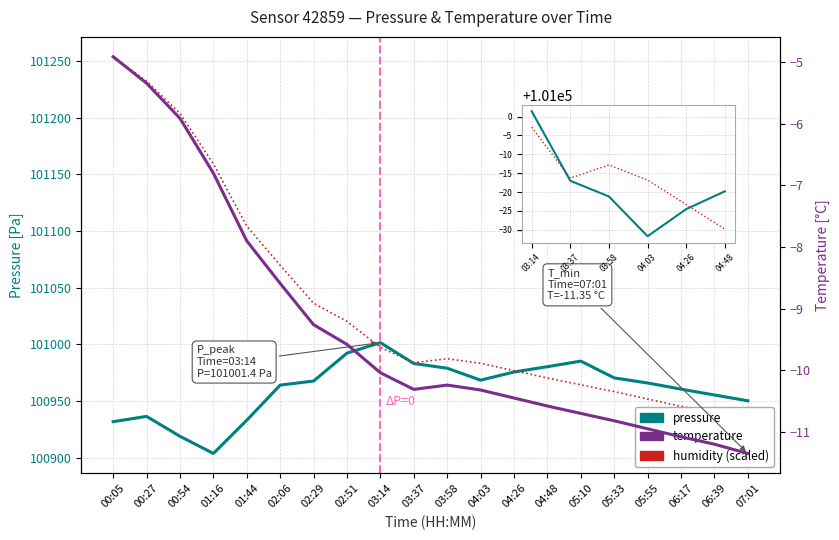

What is the sum of the temperature values at 04:03 and 03:58?

-20.6